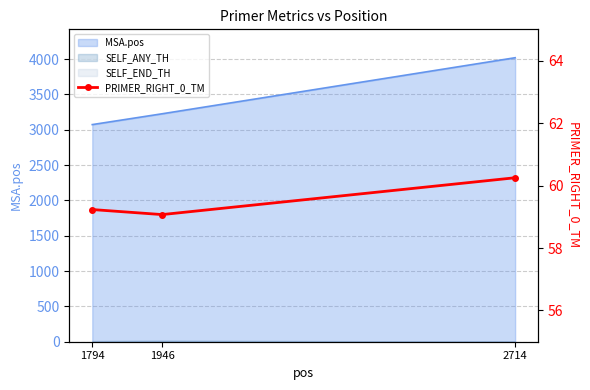

Between 2714 and 1794, which is larger?

2714